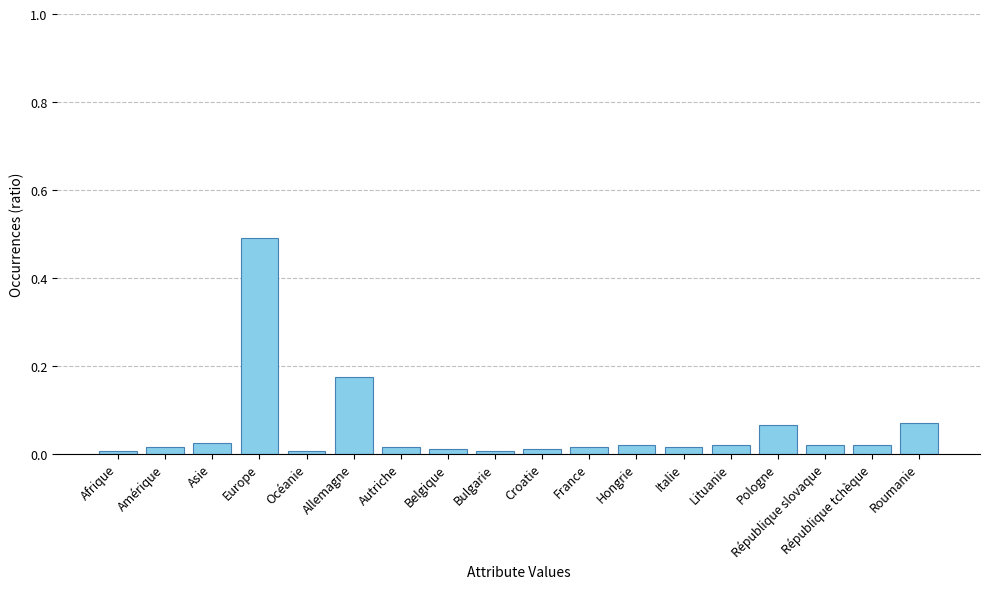

Is it true that the value at Croatie is 0.0?

True